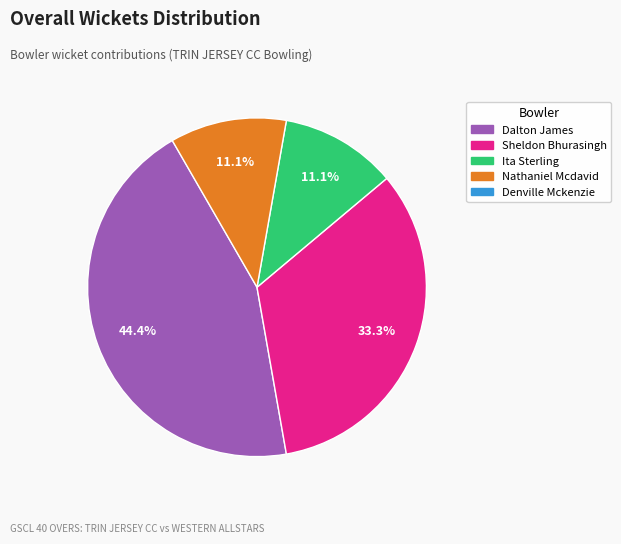

Is there any slice that represents more than half of the pie?

No